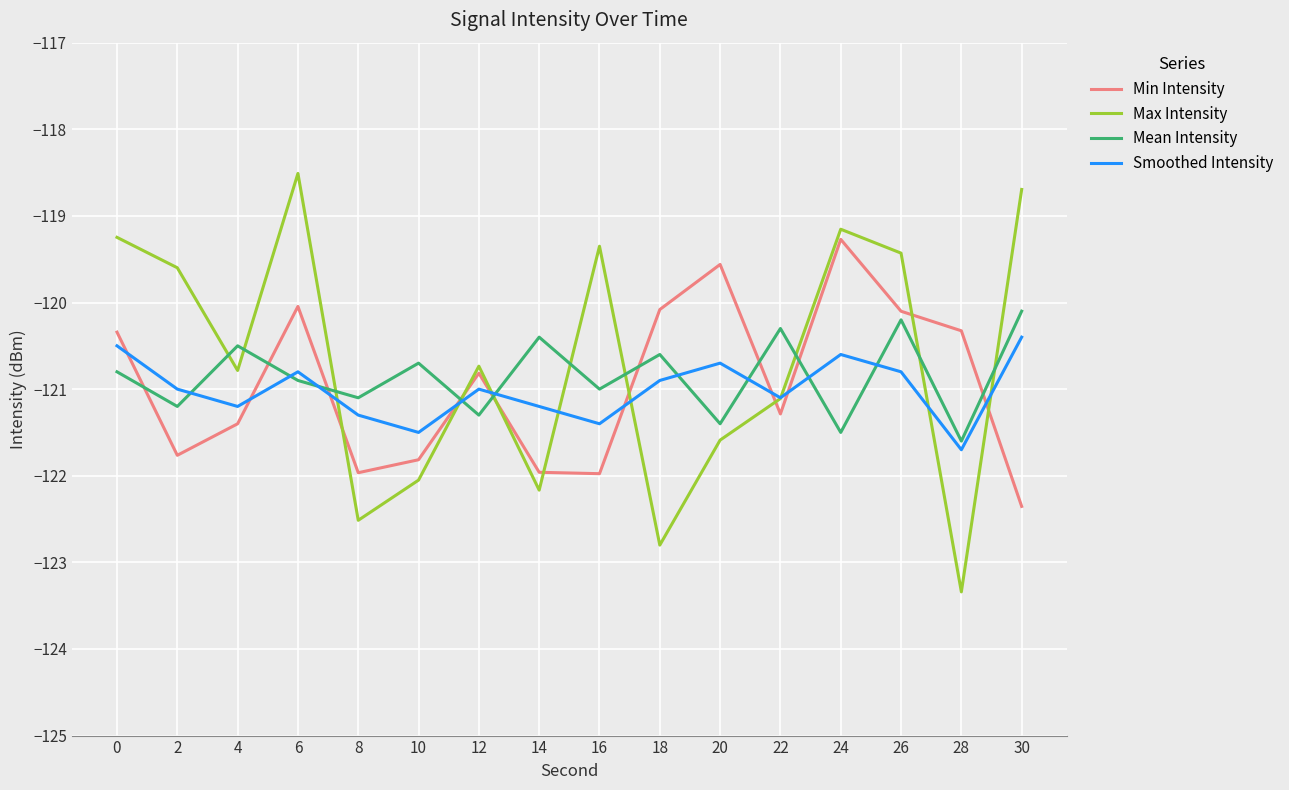

How many lines are shown in the chart?

4